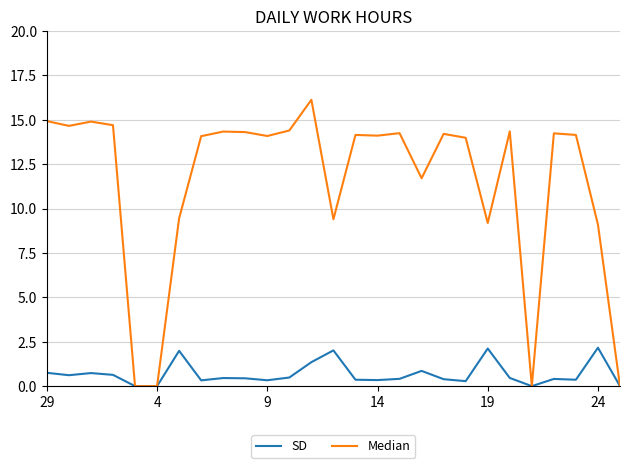

How many lines are shown in the chart?

2